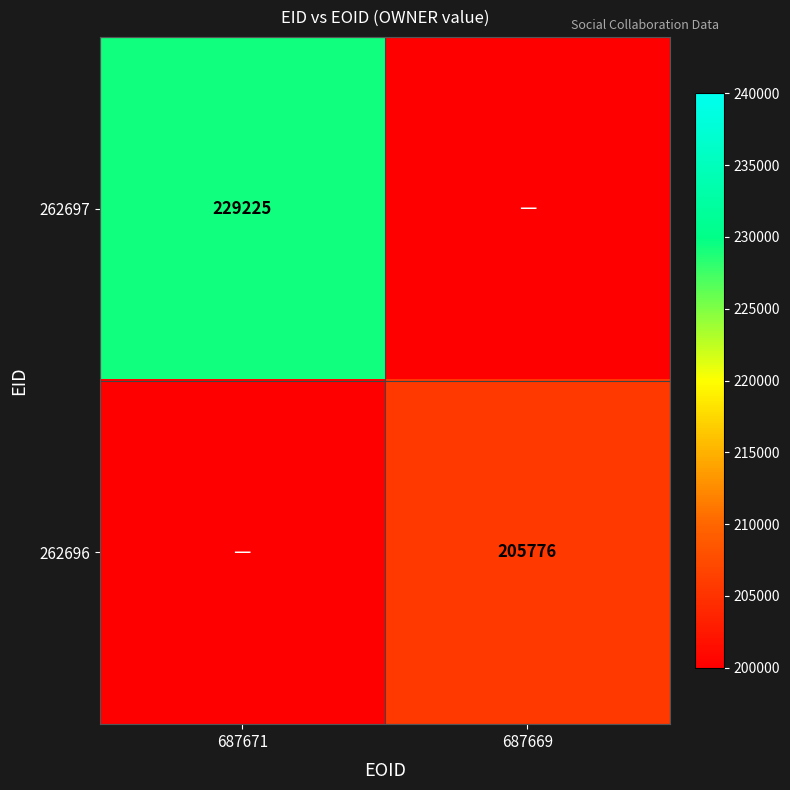

The value of 262696 at 687669 is 205776. True or false?

True